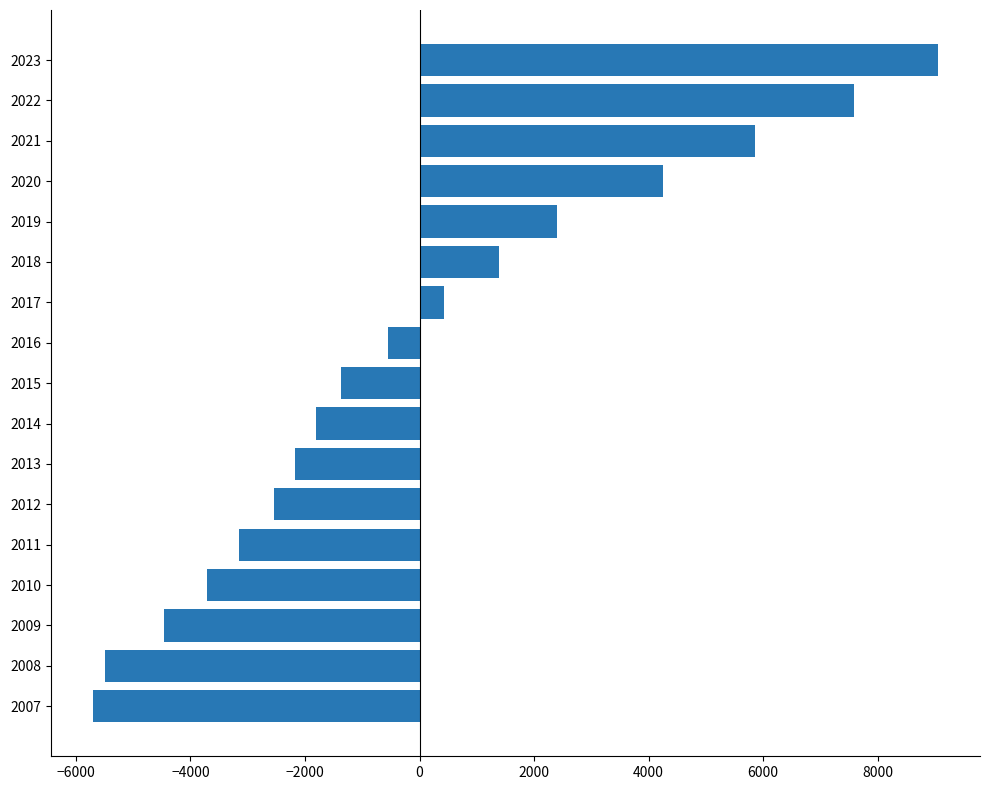

How many values exceed -1376?

8